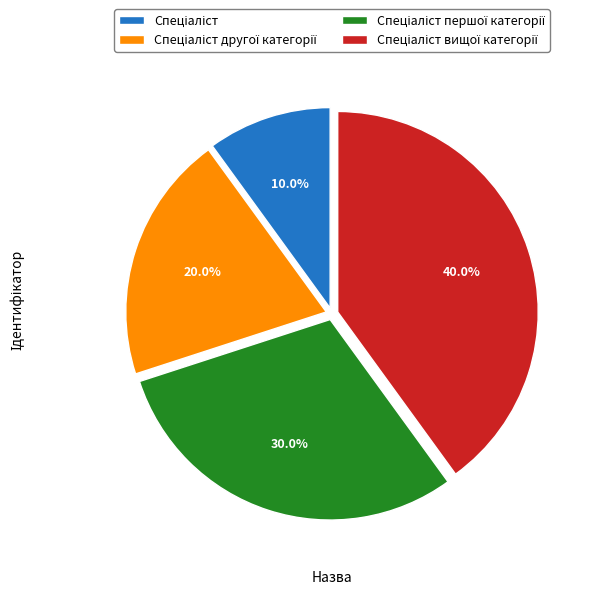

Does any single category account for the majority?

No